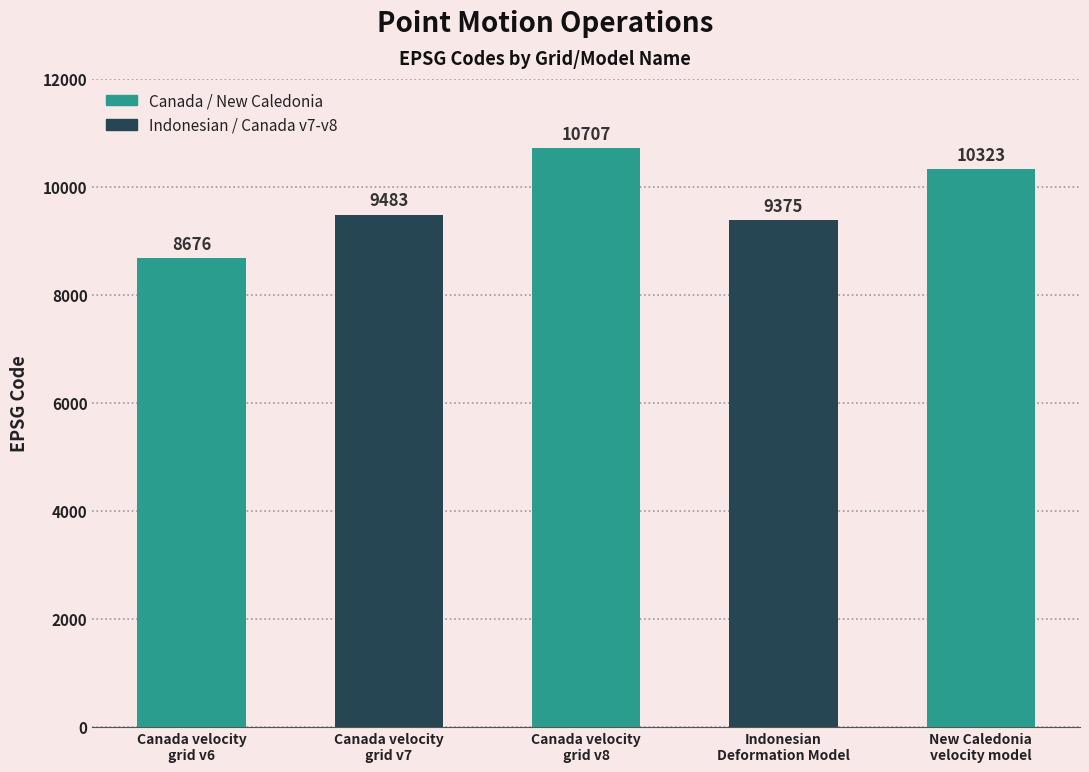

At which label is the value closest to 9691?

Canada velocity
grid v7